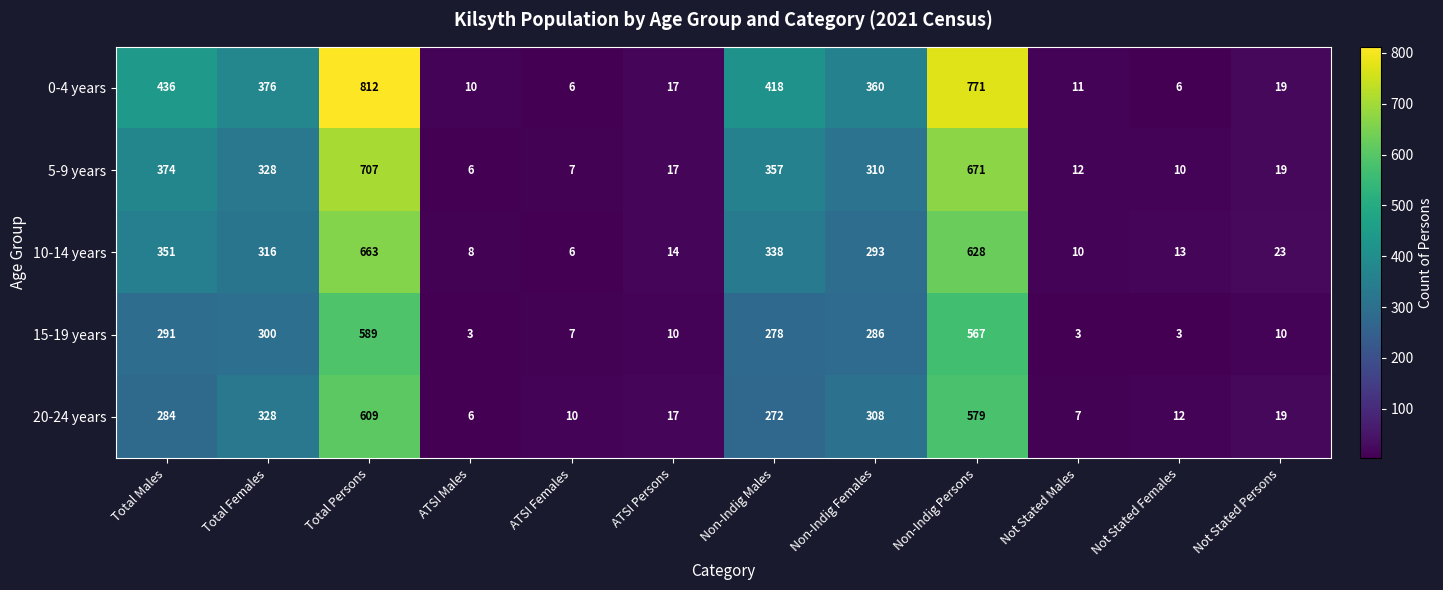

At how many categories does at least one series exceed 29?

6